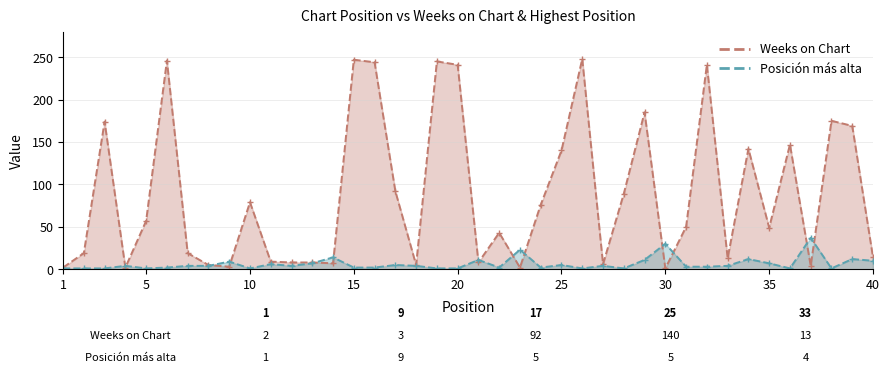

What is the highest value of the Weeks on Chart series?

248